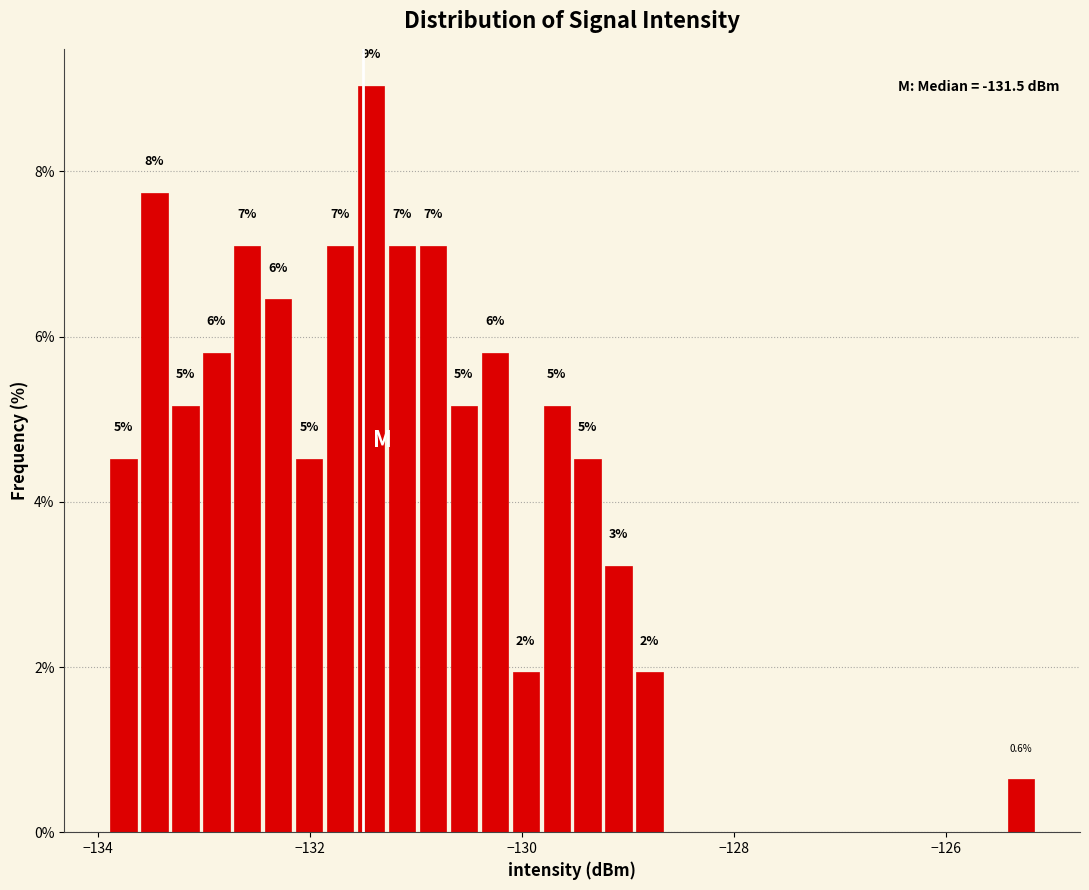

Around what value on the x-axis is the tallest bar? Give the approximate position of its centre, as read against the axis.

-131.4